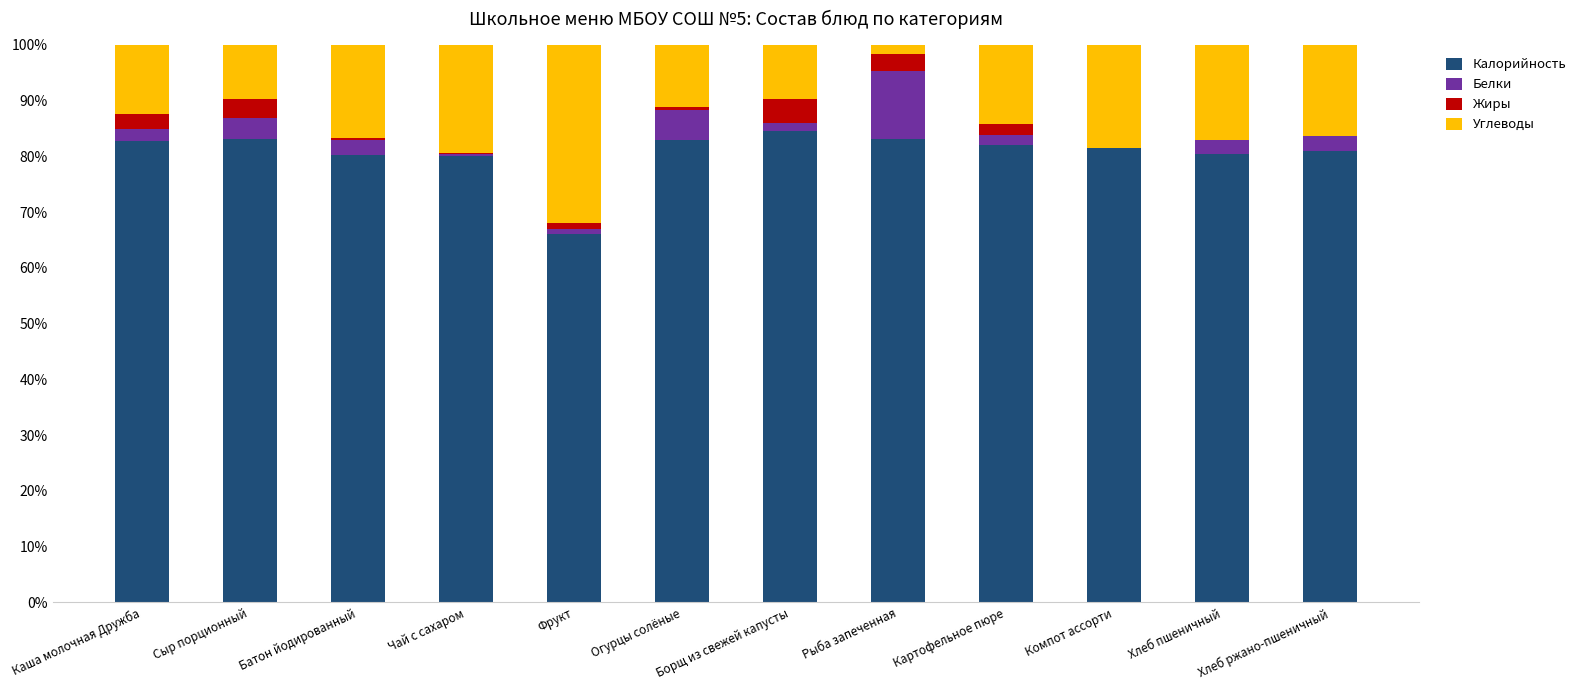

What is the total value across all series at Сыр порционный?

100.0